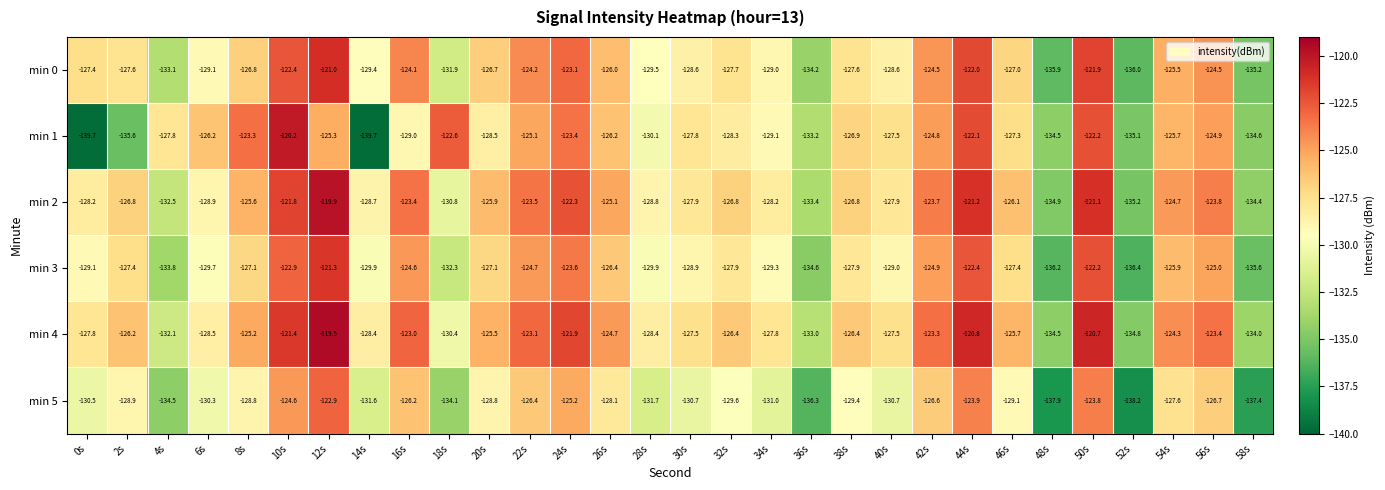

At which category is the sum across all series the highest?

12s